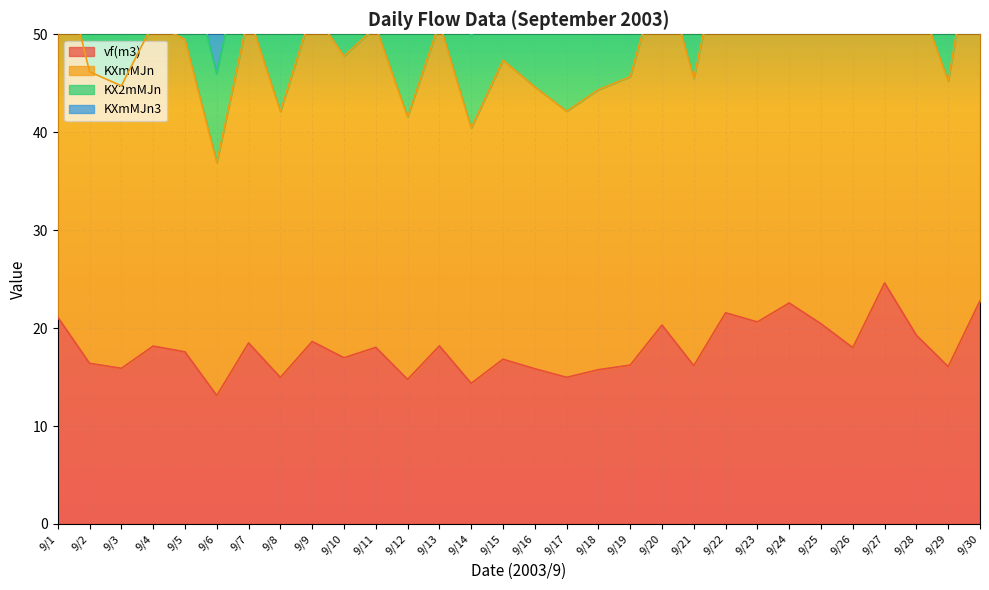

Between 9/11 and 9/16, which series saw the biggest shift?

KXmMJn